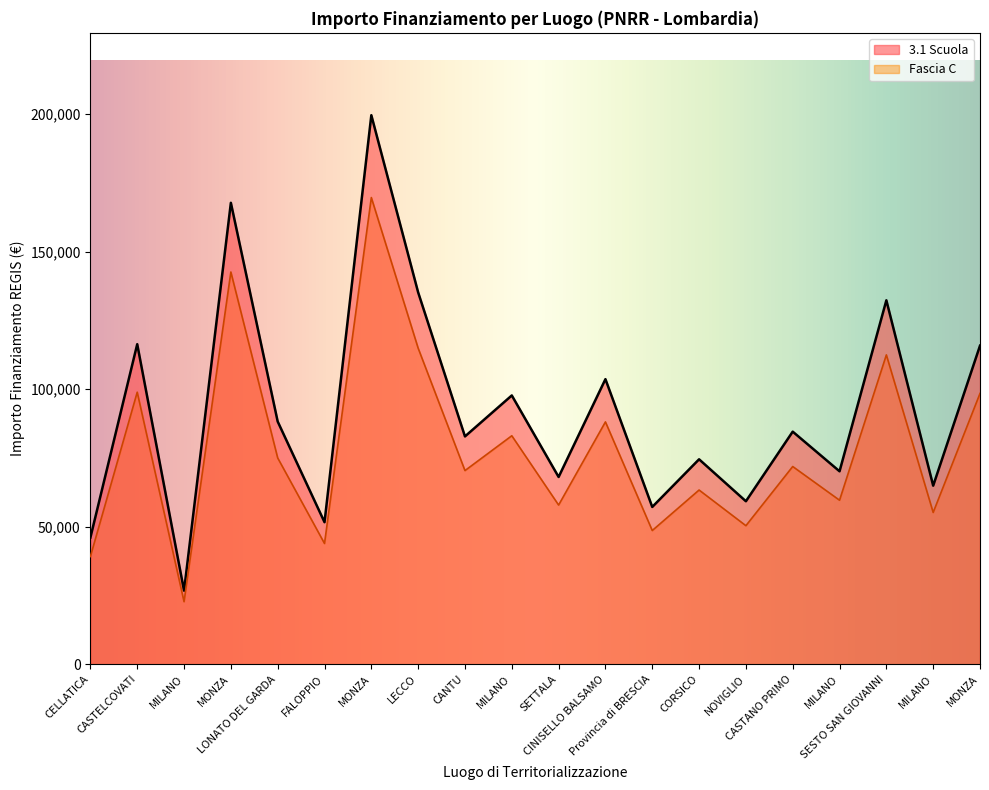

What is the value of the Fascia C point at the 15th from the left?

50344.6